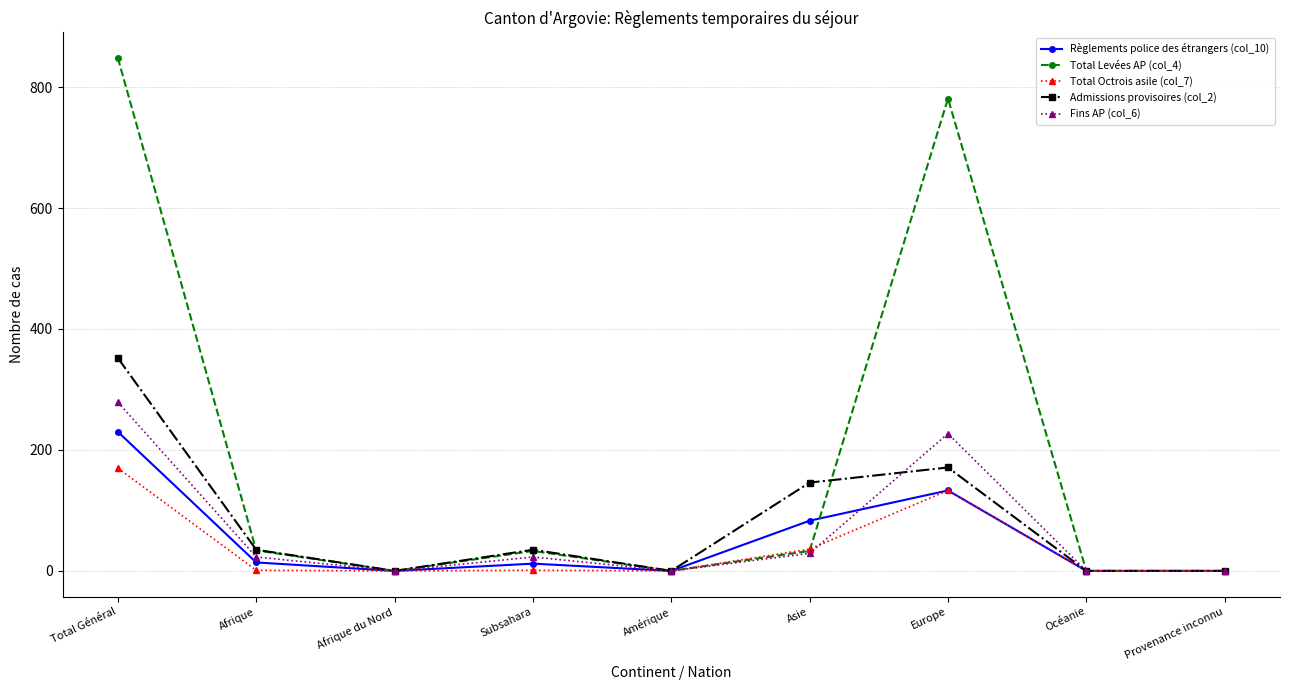

How many lines are shown in the chart?

5